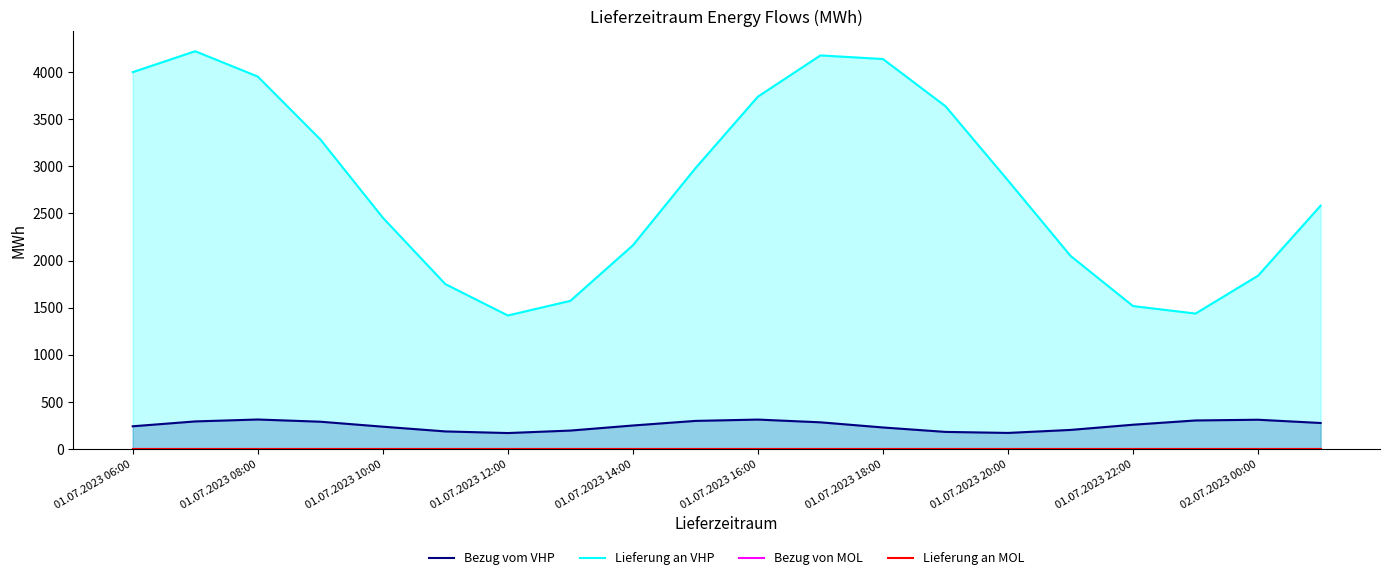

Which series has the widest spread of values?

Lieferung an VHP